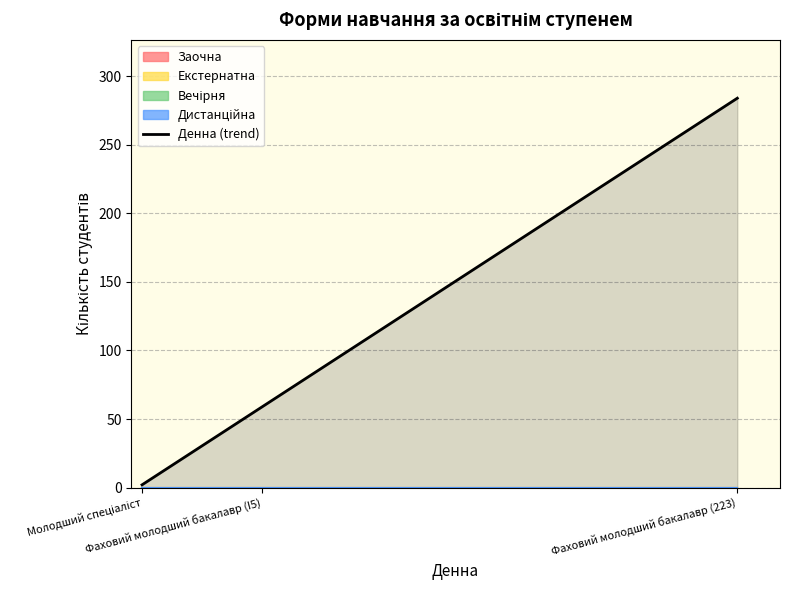

Between Фаховий молодший бакалавр (I5) and Фаховий молодший бакалавр (223), which is larger?

Фаховий молодший бакалавр (223)